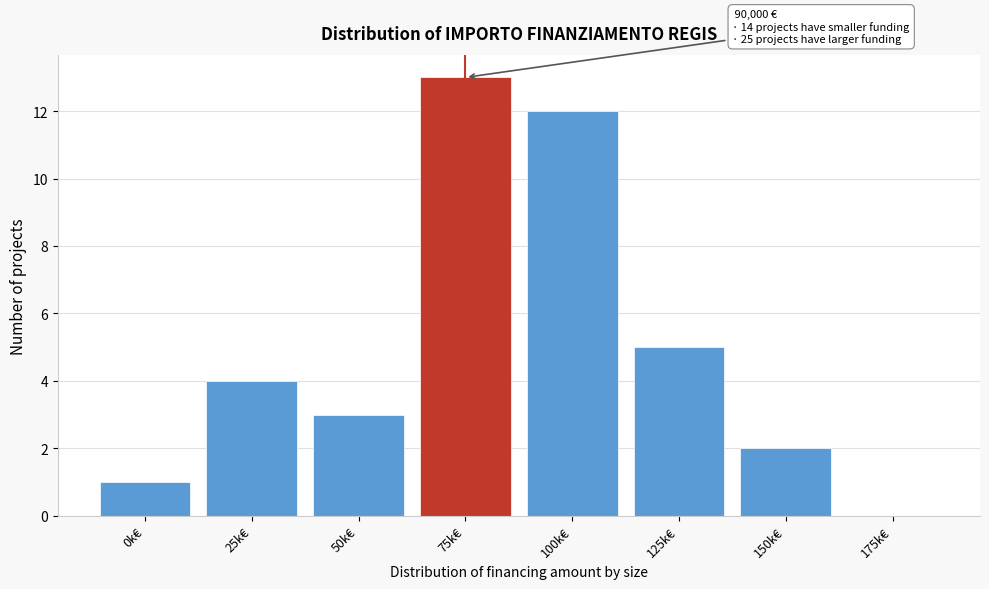

Reading right to left, list all the values displayed in this chart.

175k€=0	150k€=2	125k€=5	100k€=12	75k€=13	50k€=3	25k€=4	0k€=1